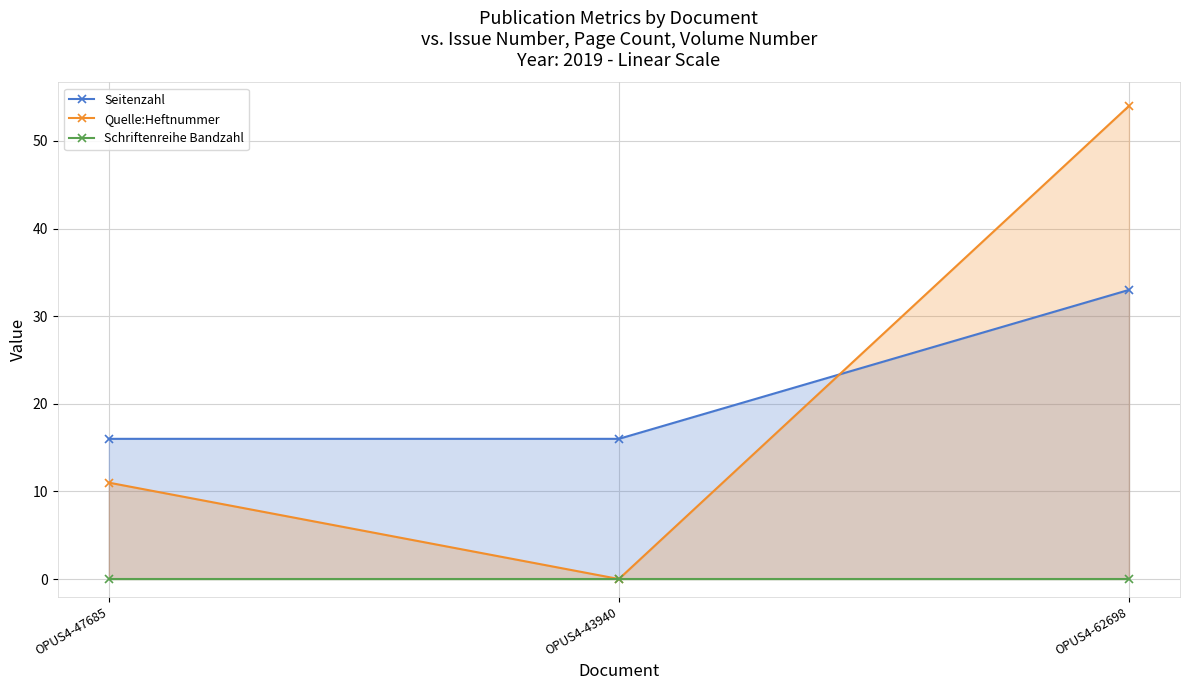

At which label is Schriftenreihe Bandzahl closest to 0?

OPUS4-47685